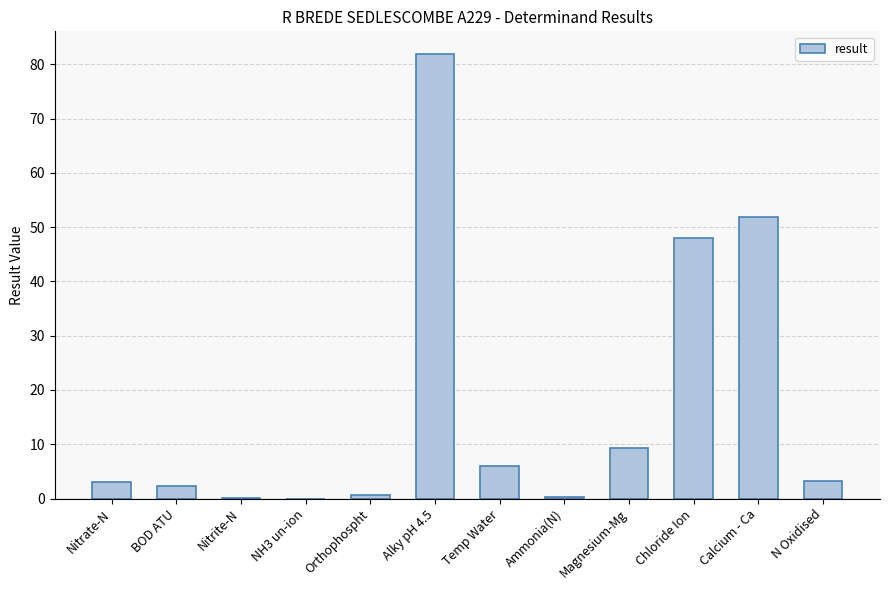

What is the sum of all values?

206.7